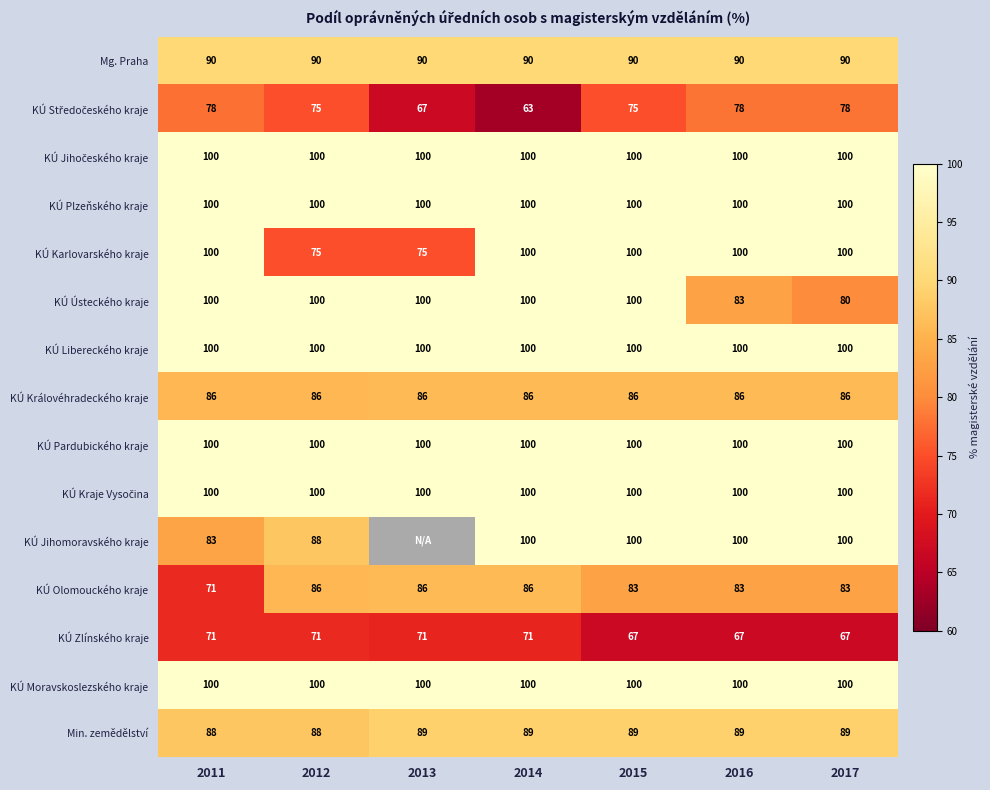

What is the maximum value for Mg. Praha?

90